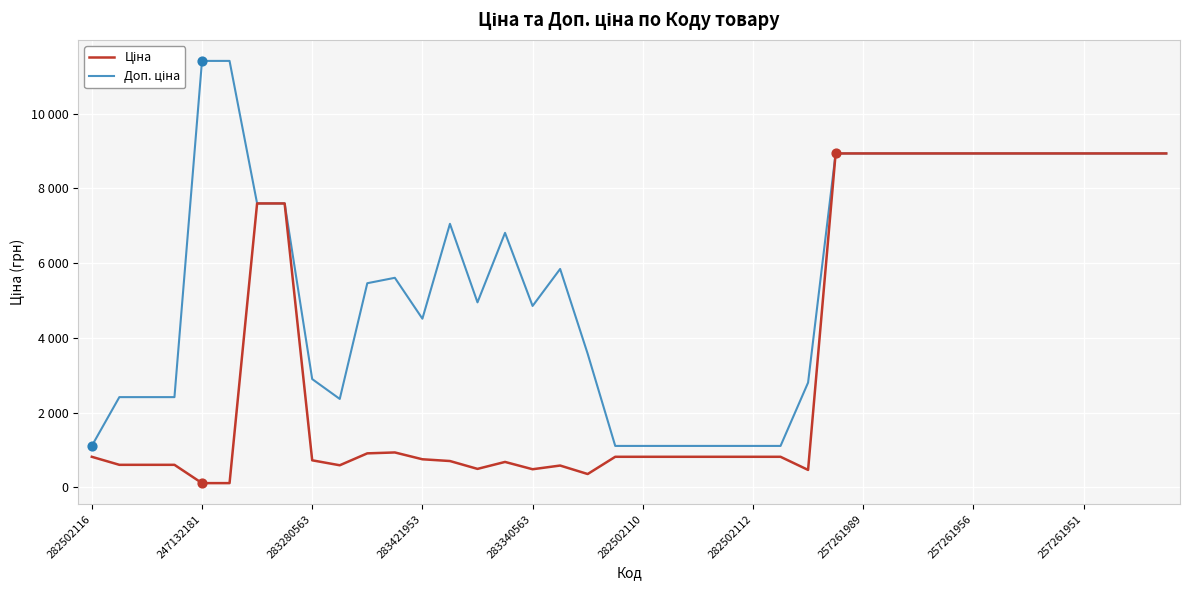

Which series has the largest total across all categories?

Доп. ціна